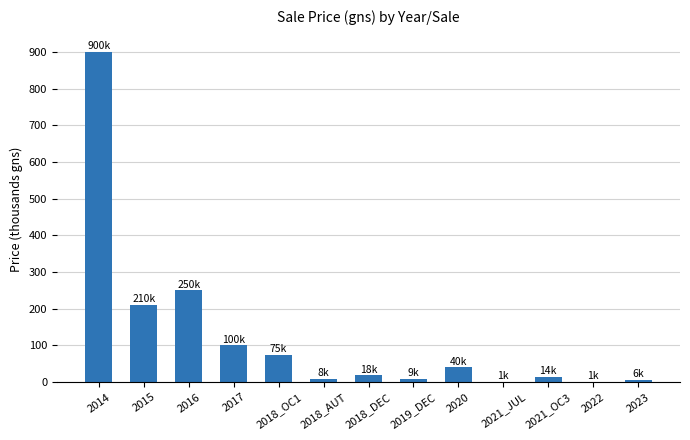

What is the approximate value at 2018_OC1?

75.0